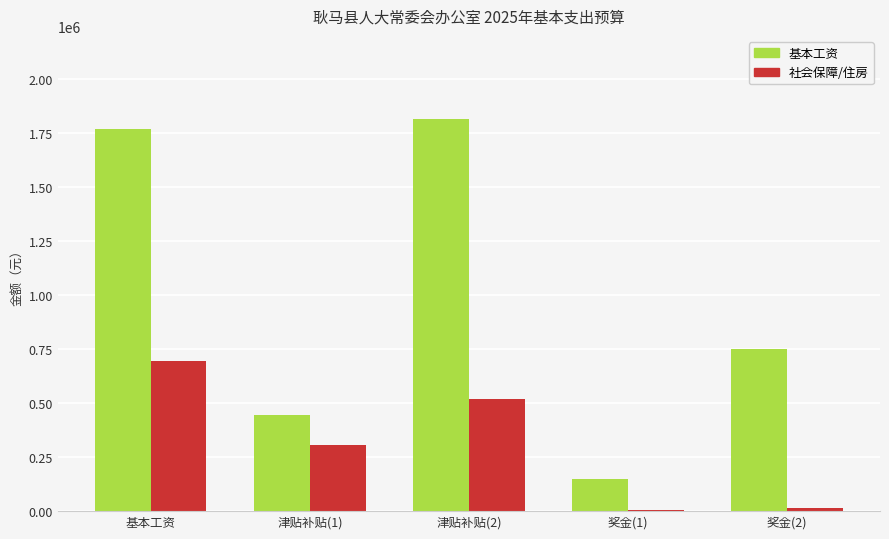

Reading right to left, list all the values displayed in this chart.

基本工资: 奖金(2)=749460.0	奖金(1)=147264.0	津贴补贴(2)=1813932.0	津贴补贴(1)=445500.0	基本工资=1767168.0
社会保障/住房: 奖金(2)=14820.0	奖金(1)=3795.6	津贴补贴(2)=519667.2	津贴补贴(1)=307469.8	基本工资=692889.6